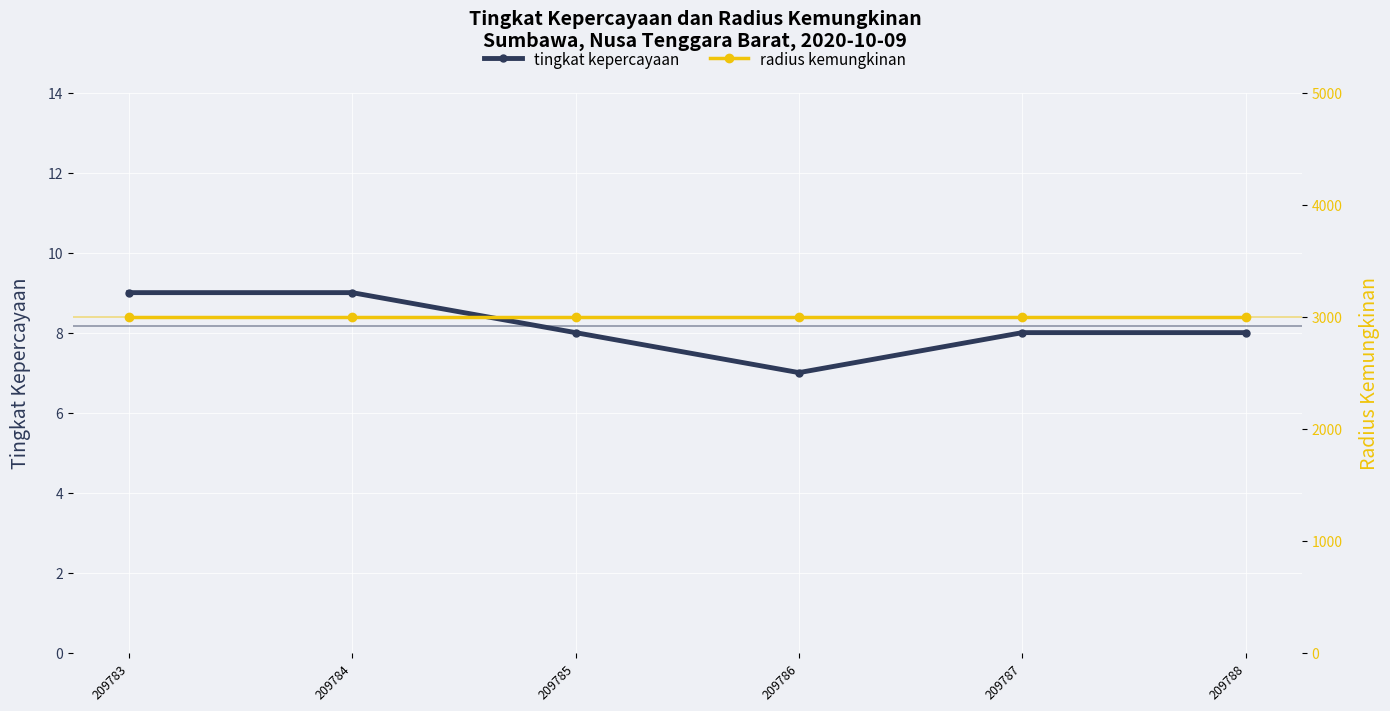

What is the spread (max minus min) of values at 209784?

2991